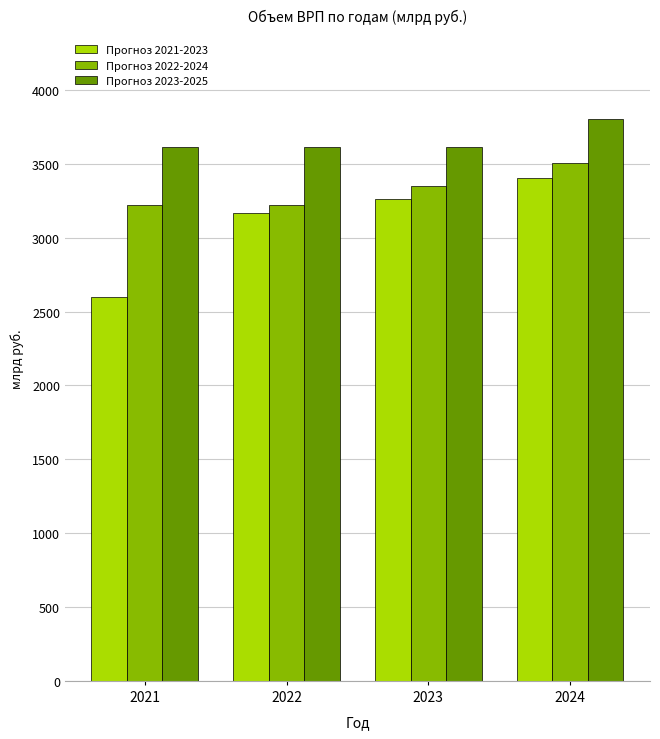

How many bars are there in total?

12